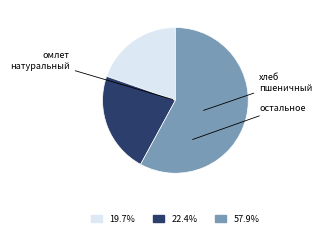

Is there a majority slice in this chart?

Yes